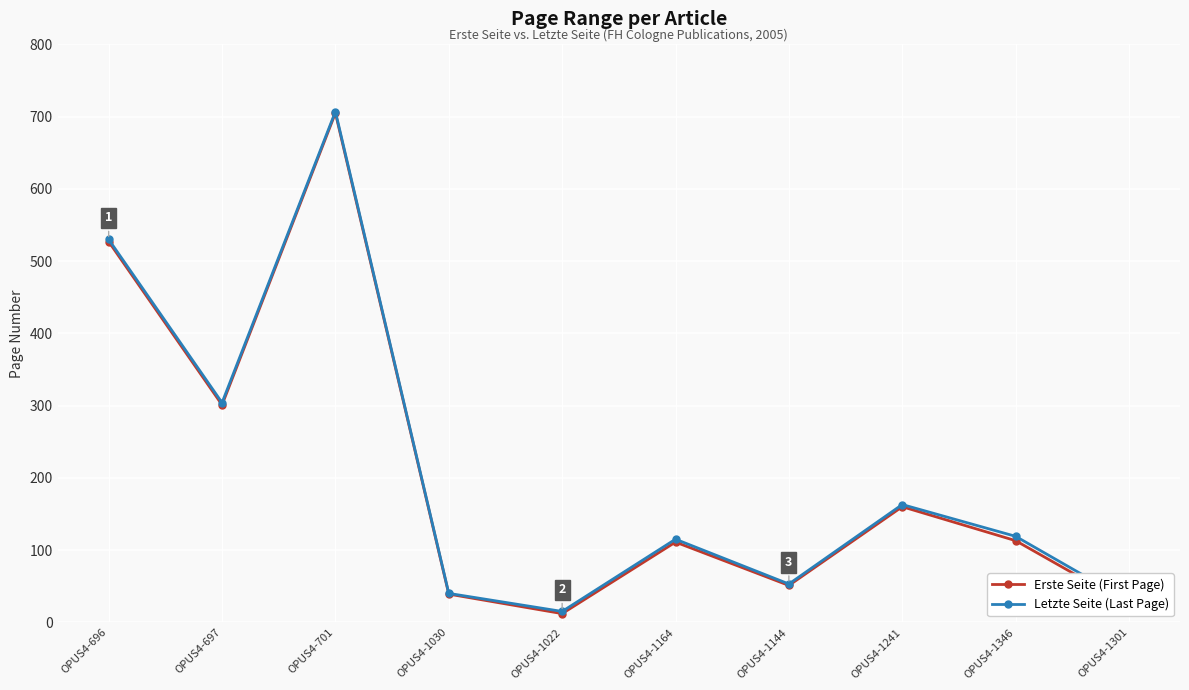

At which category does the chart reach its peak across all series?

OPUS4-701